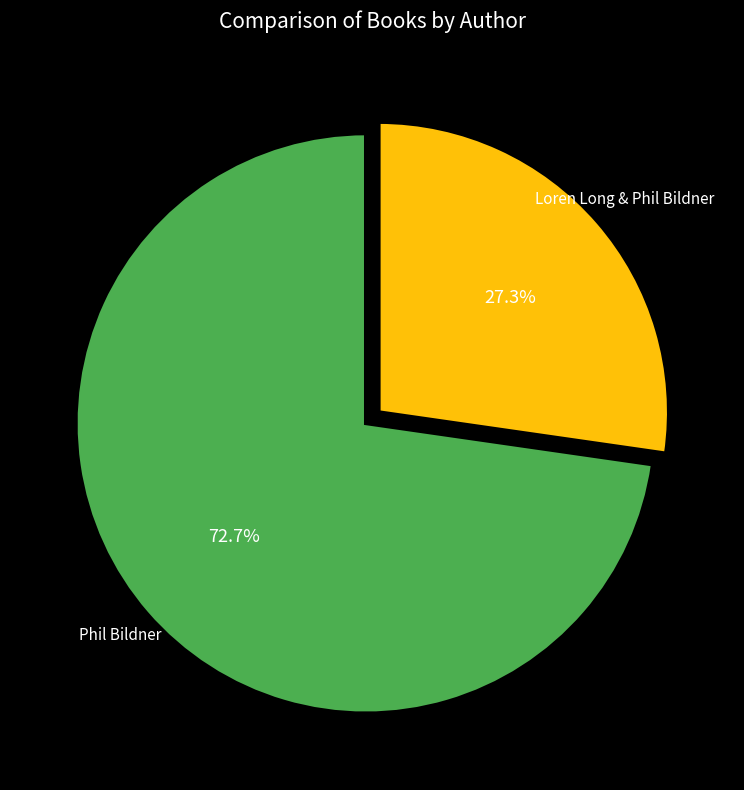

Is there a majority slice in this chart?

Yes